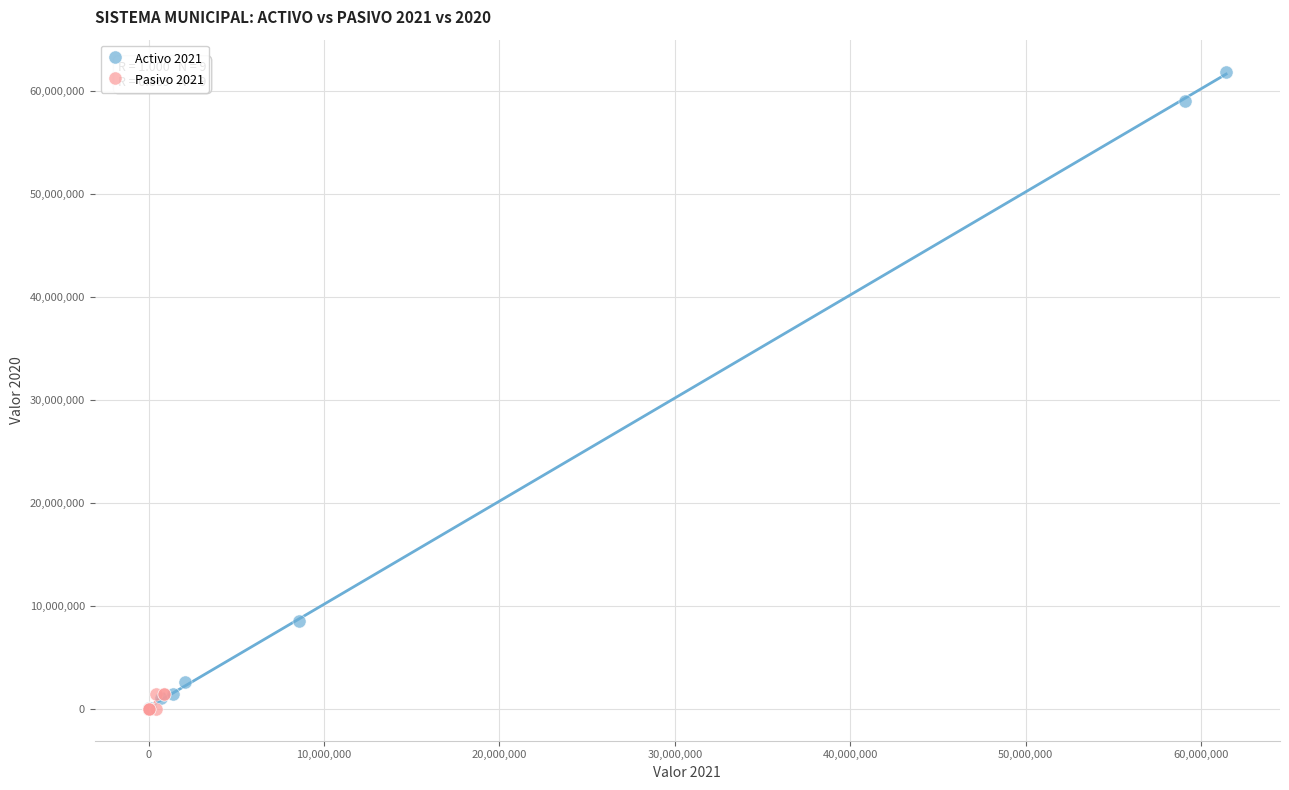

Which series contains the highest Y value?

Activo 2021